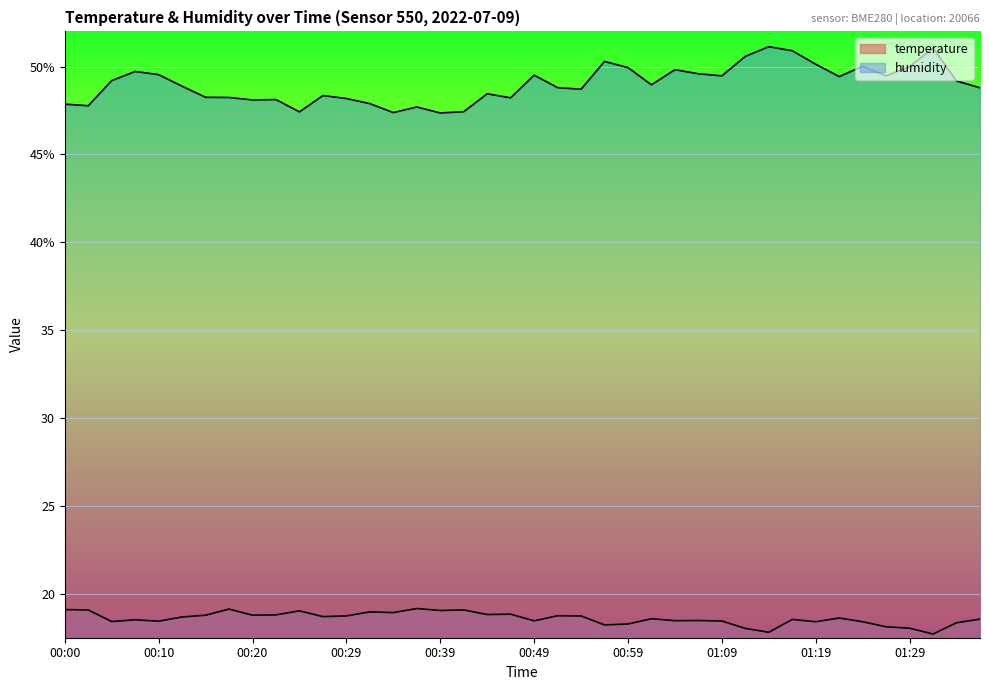

List the series in order of their overall mean, lowest first.

temperature, humidity